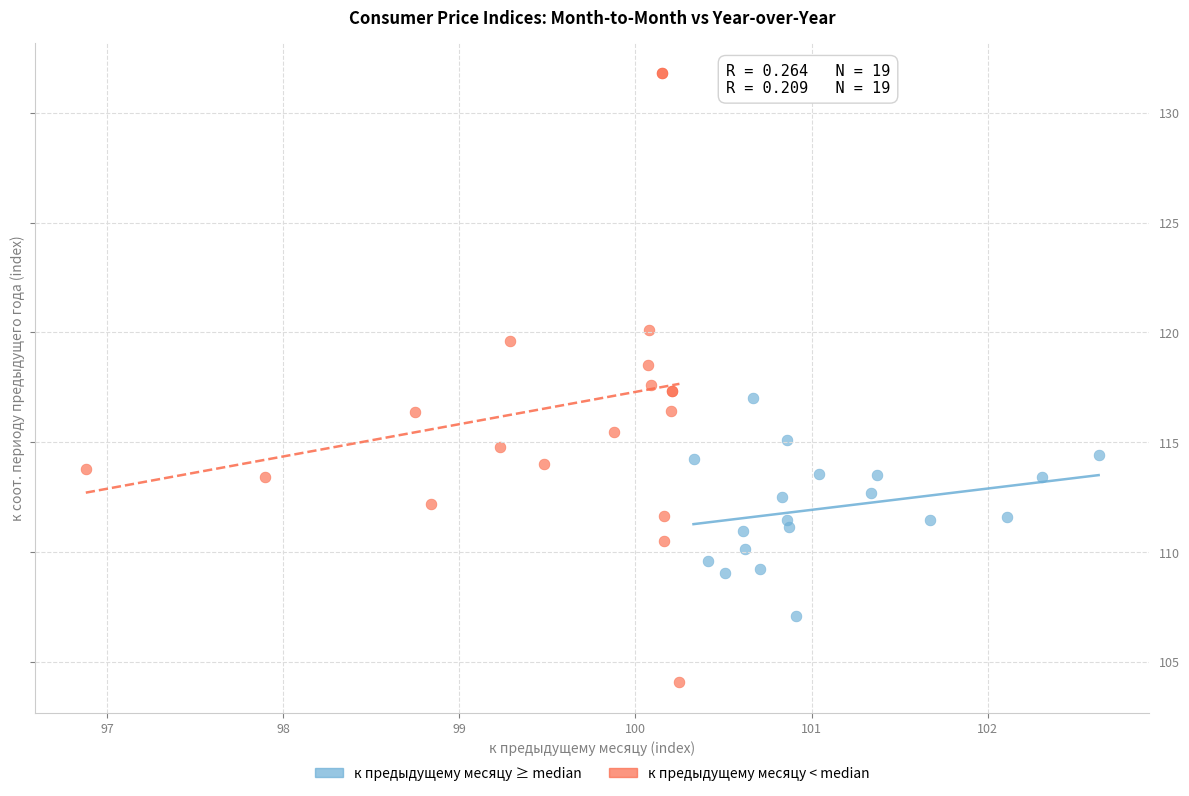

Which series contains the lowest Y value?

к предыдущему месяцу < median